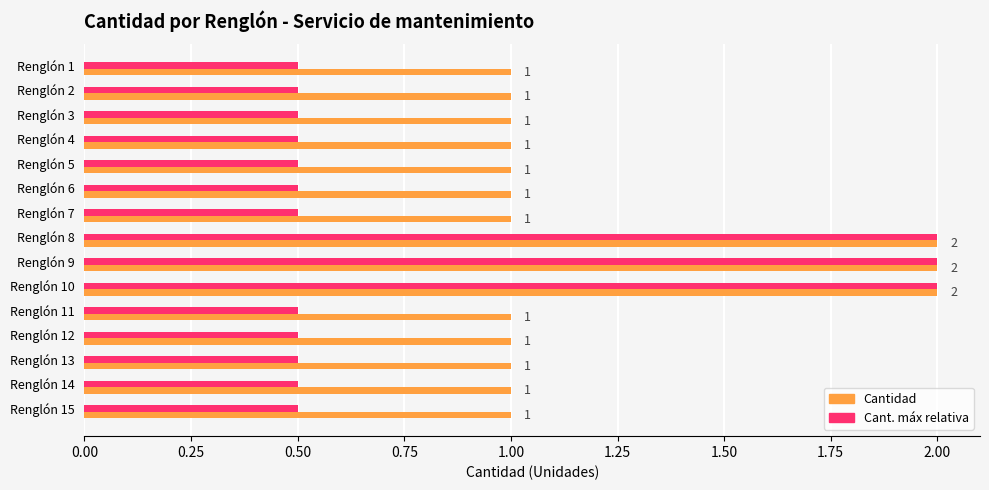

What are all the series names shown in the legend?

Cantidad, Cant. máx relativa